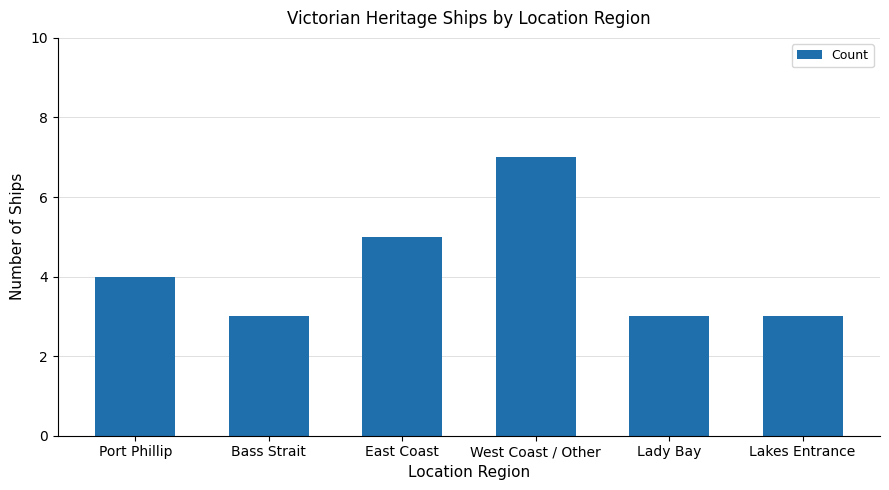

Reading left to right, extract all data points from this chart.

Port Phillip=4	Bass Strait=3	East Coast=5	West Coast / Other=7	Lady Bay=3	Lakes Entrance=3